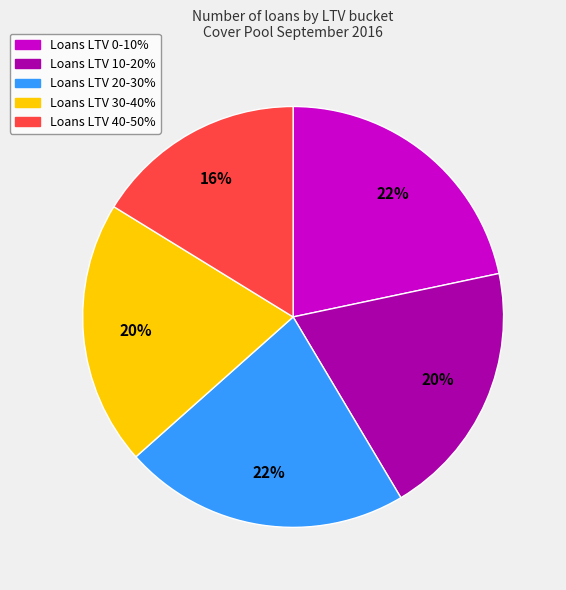

Is there a majority slice in this chart?

No